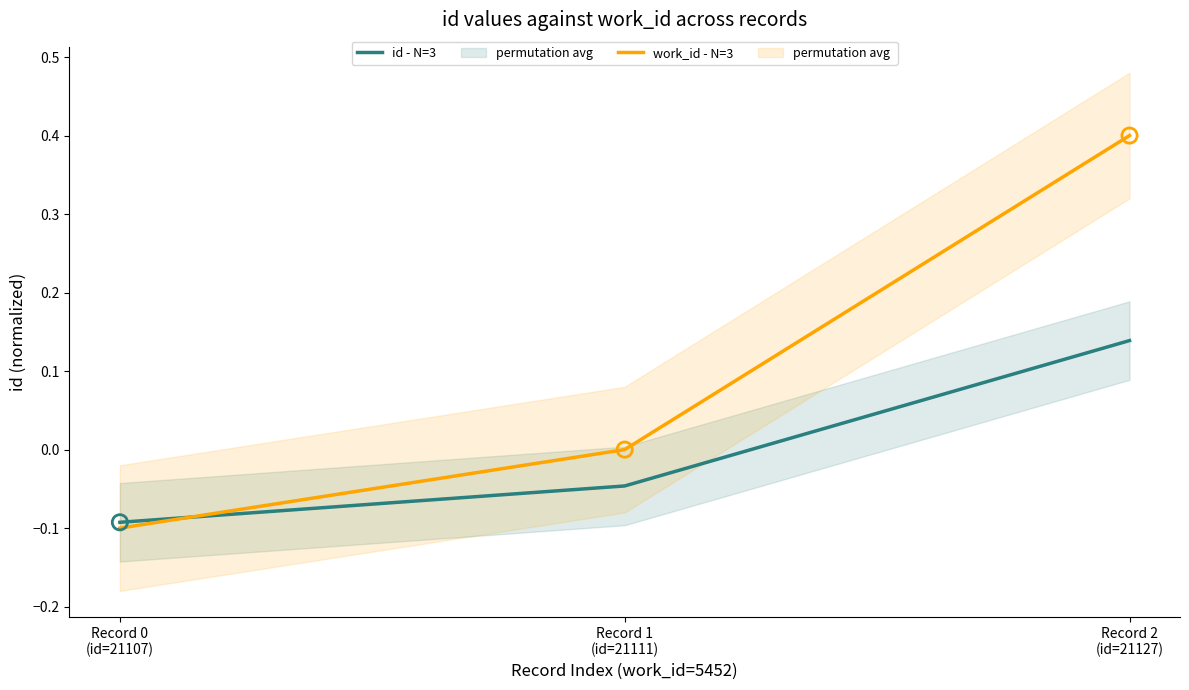

At how many categories does at least one series exceed 0?

1